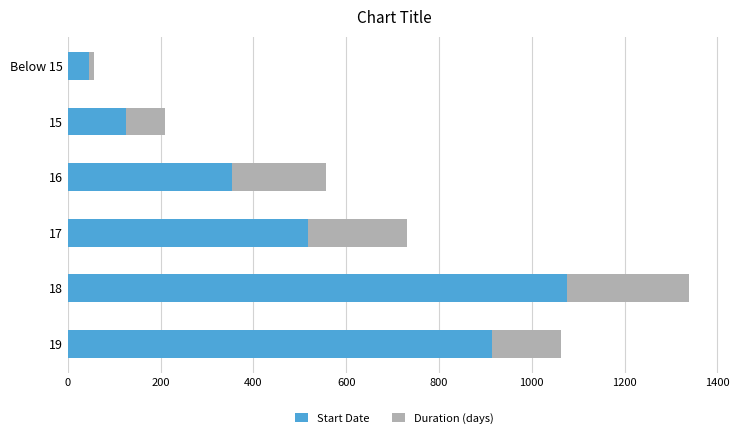

At which category is the sum across all series the highest?

18